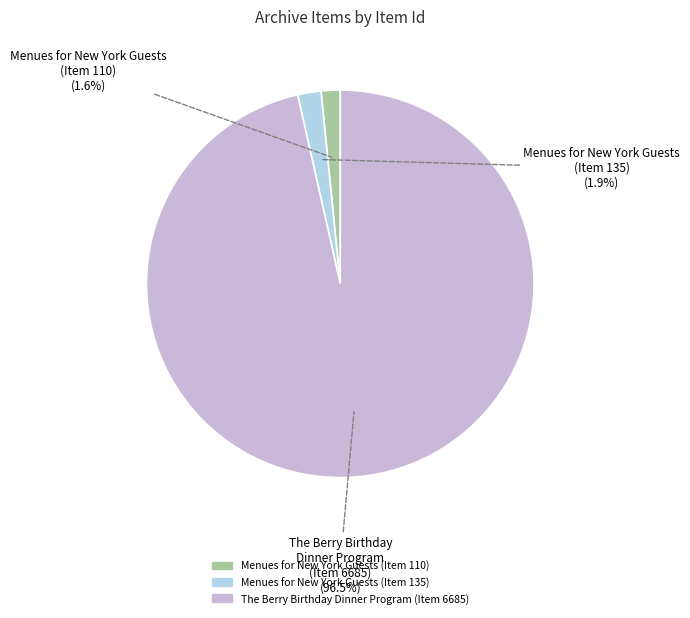

Which slice represents more than half of the pie?

The Berry Birthday Dinner Program (Item 6685)